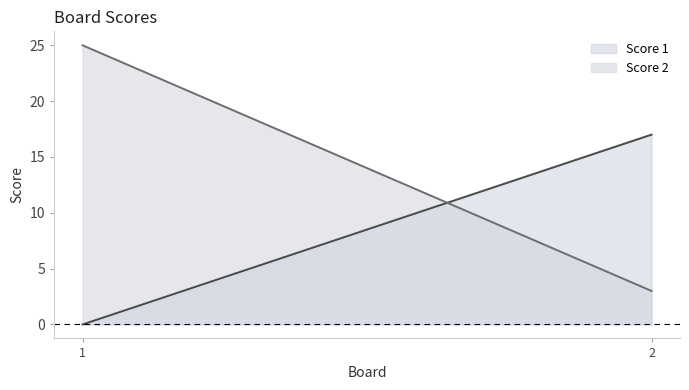

At 2, list the series in order from smallest to largest.

Score 2, Score 1